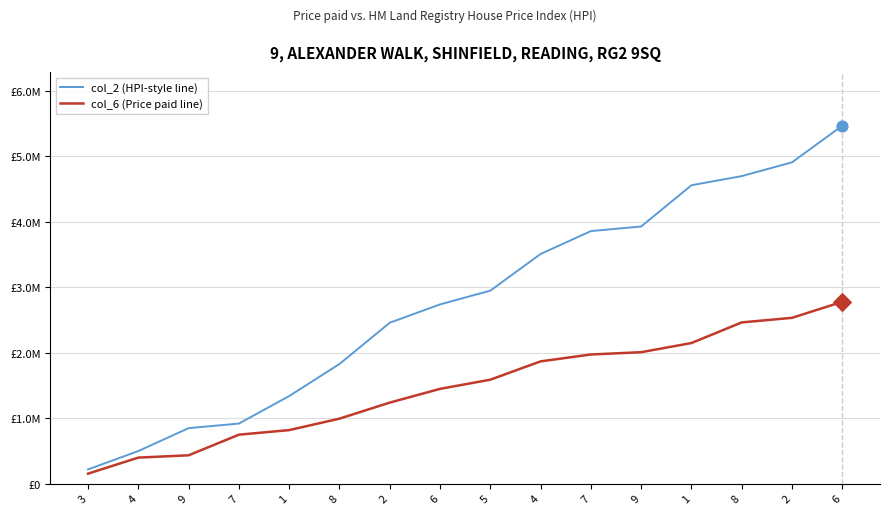

Is this an area chart (filled region under the line)?

No